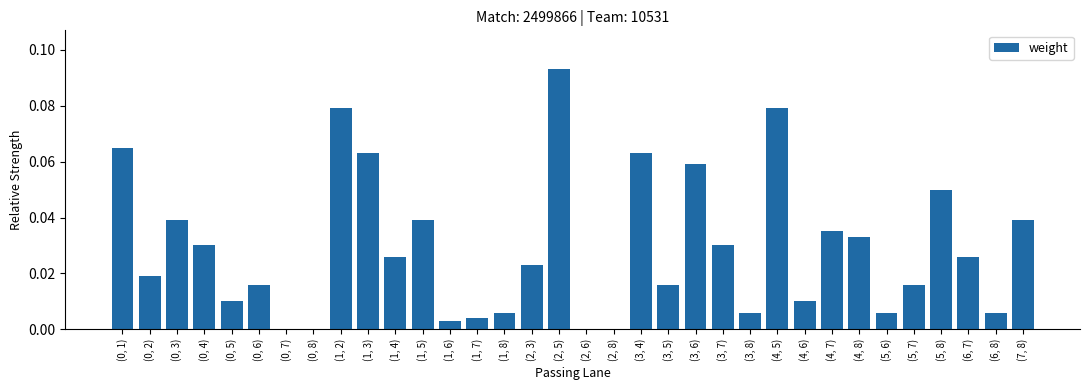

Which label corresponds to the largest value in the chart?

(2, 5)